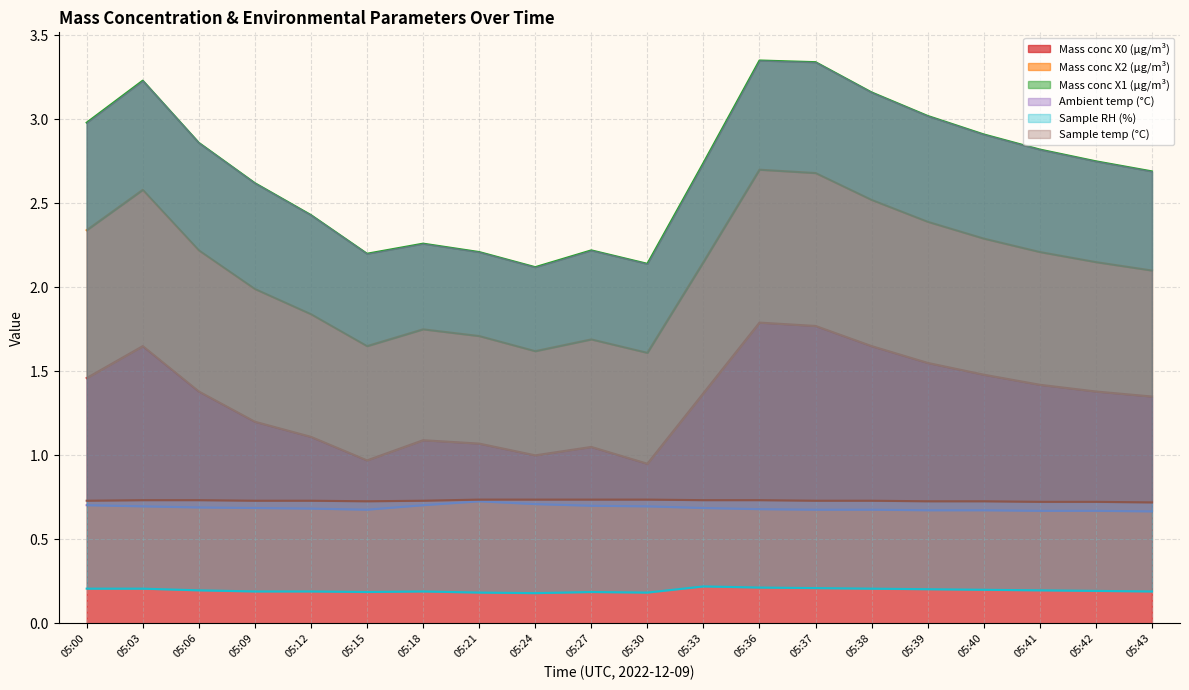

What is the sum of all Mass conc X0 (μg/m³) values?

26.7